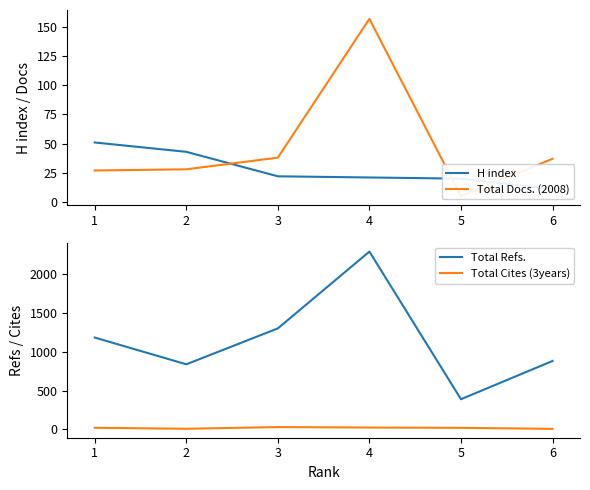

What is the average value of the H index series?

28